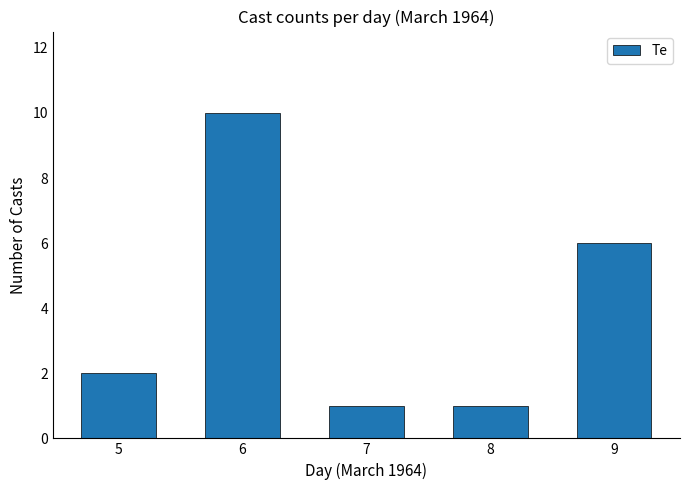

What is the value of the 1st bar from the left?

2